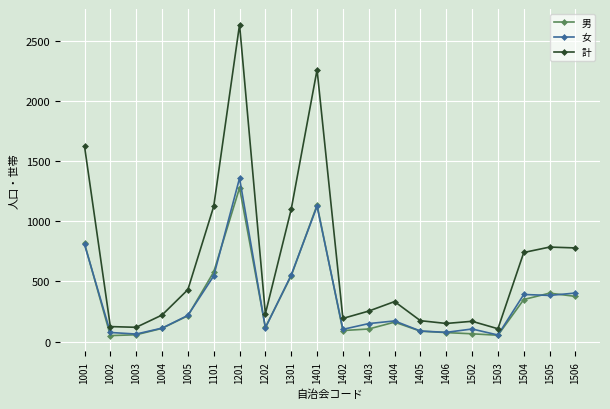

At which category does 計 reach its first local peak?

1201